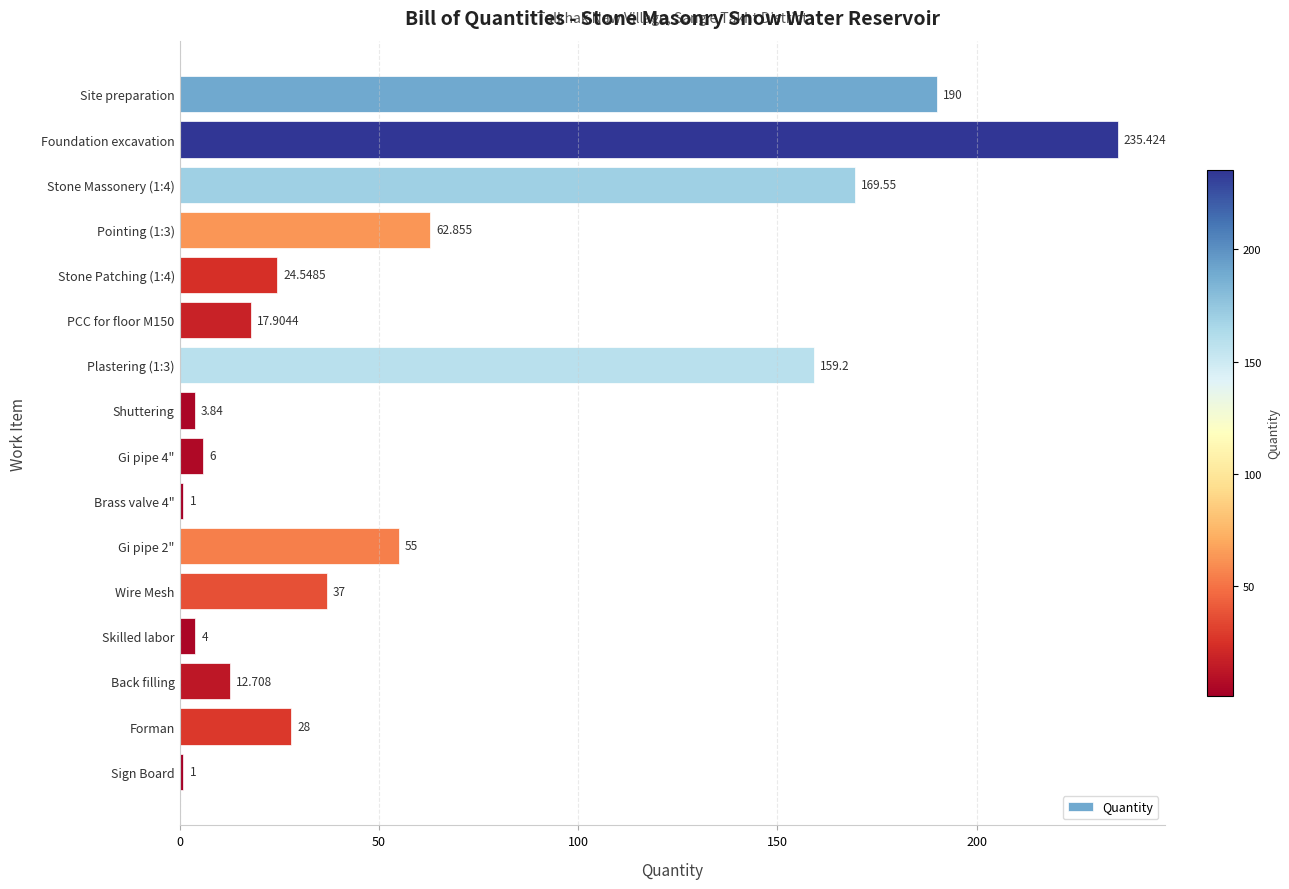

What is the average value?

63.0